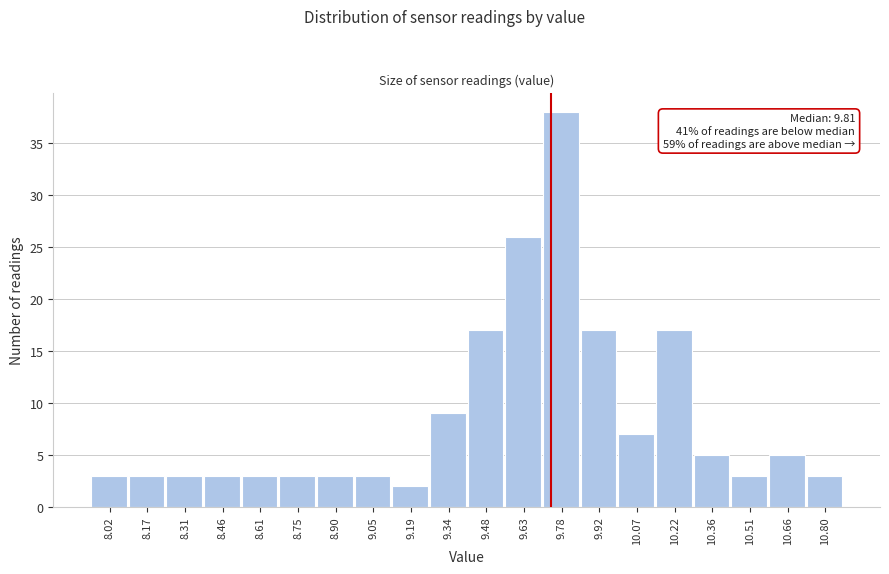

Reading right to left, list all the values displayed in this chart.

3	5	3	5	17	7	17	38	26	17	9	2	3	3	3	3	3	3	3	3